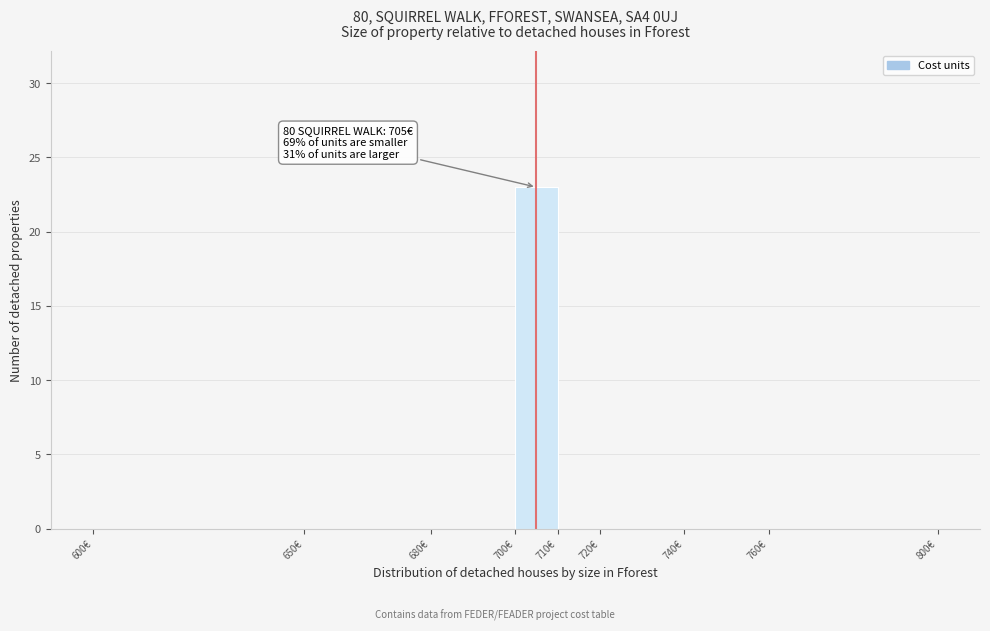

Which range on the x-axis has the tallest bar?

700 to 710